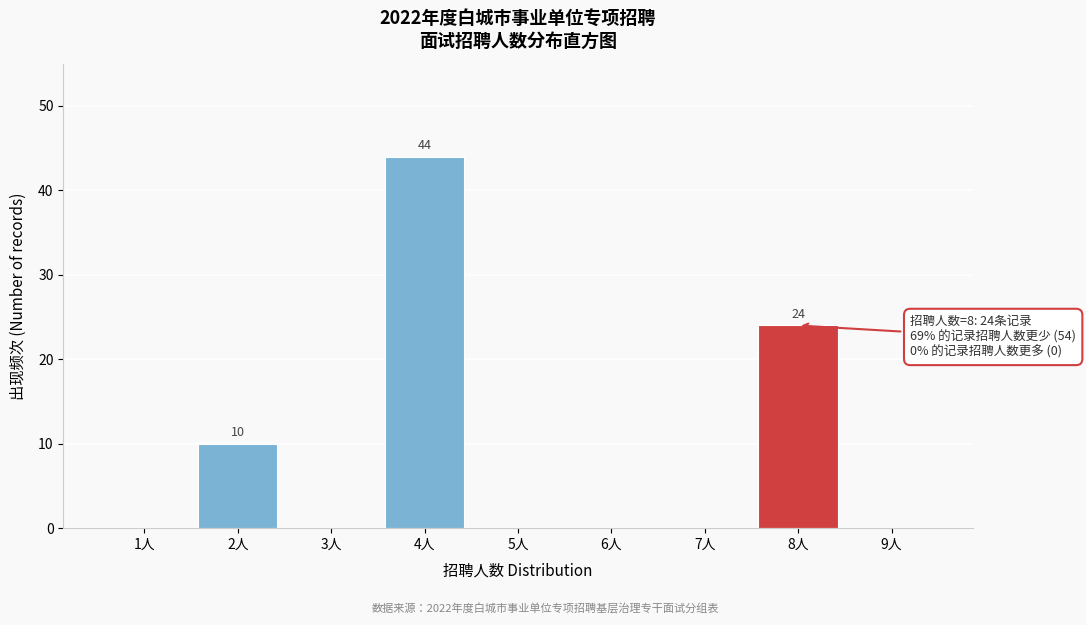

Reading right to left, transcribe all the data shown in this chart.

9人=0	8人=24	7人=0	6人=0	5人=0	4人=44	3人=0	2人=10	1人=0